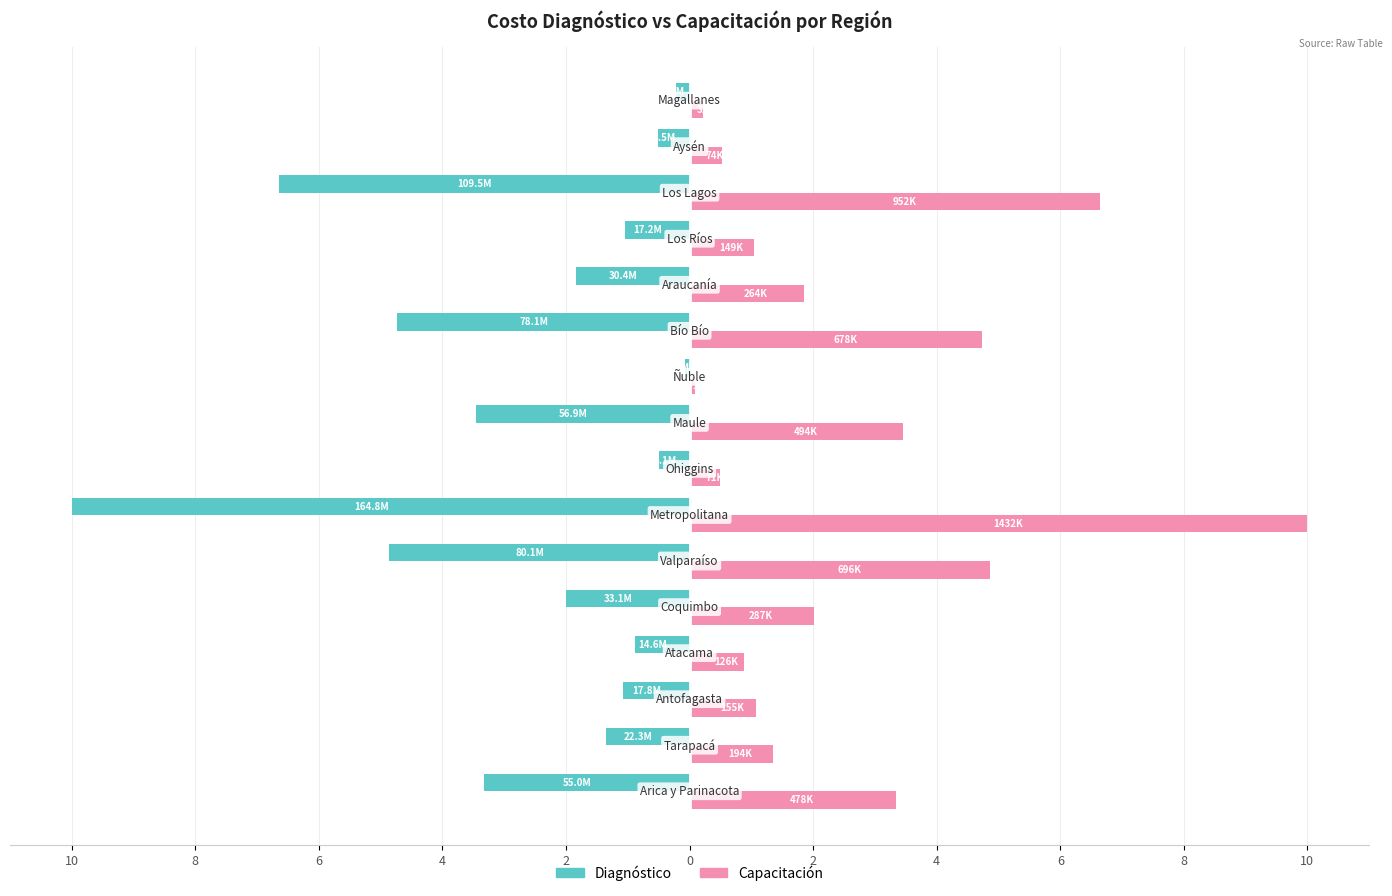

Reading left to right, list all the values displayed in this chart.

Diagnóstico: -3.3	-1.4	-1.1	-0.9	-2.0	-4.9	-10.0	-0.5	-3.5	-0.1	-4.7	-1.8	-1.0	-6.6	-0.5	-0.2
Capacitación: 3.3	1.4	1.1	0.9	2.0	4.9	10.0	0.5	3.5	0.1	4.7	1.8	1.0	6.6	0.5	0.2